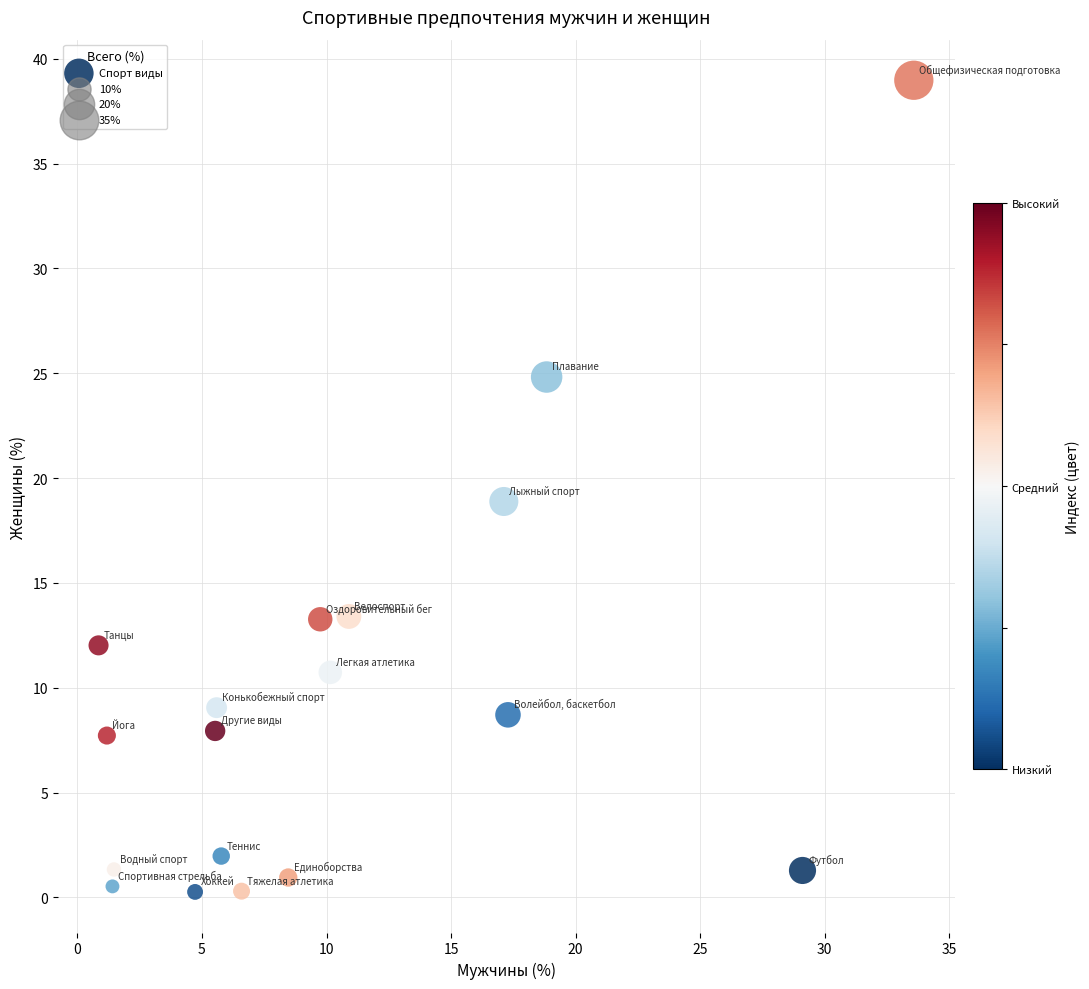

What is the range of X values (max minus min)?

32.7